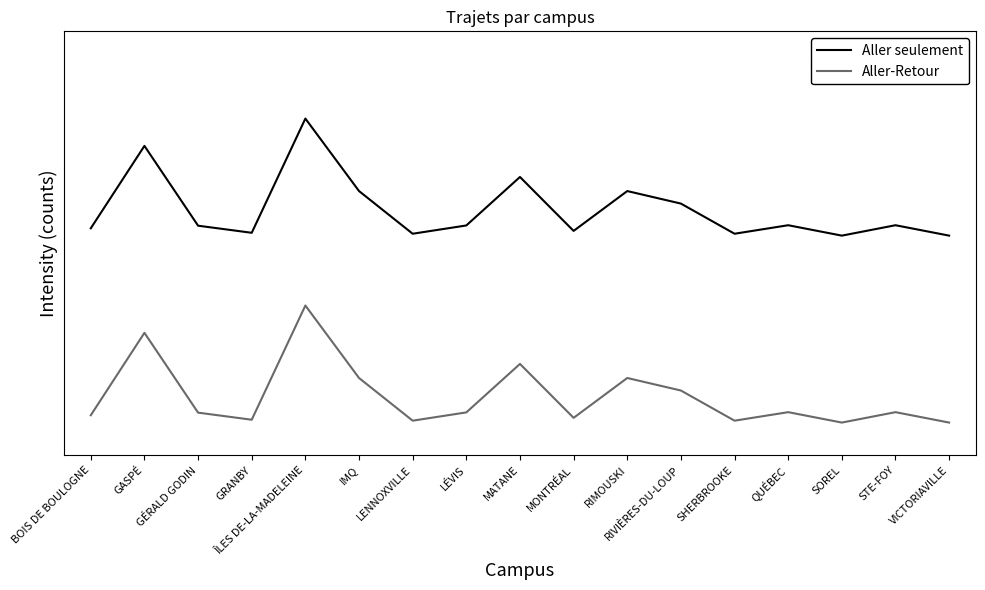

True or false: Aller-Retour and Aller seulement cross at least once.

False